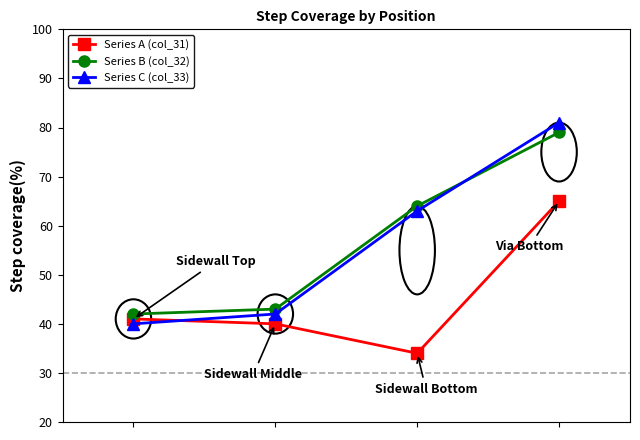

Reading left to right, what are all the values shown in this chart?

Series A (col_31): 41	40	34	65
Series B (col_32): 42	43	64	79
Series C (col_33): 40	42	63	81